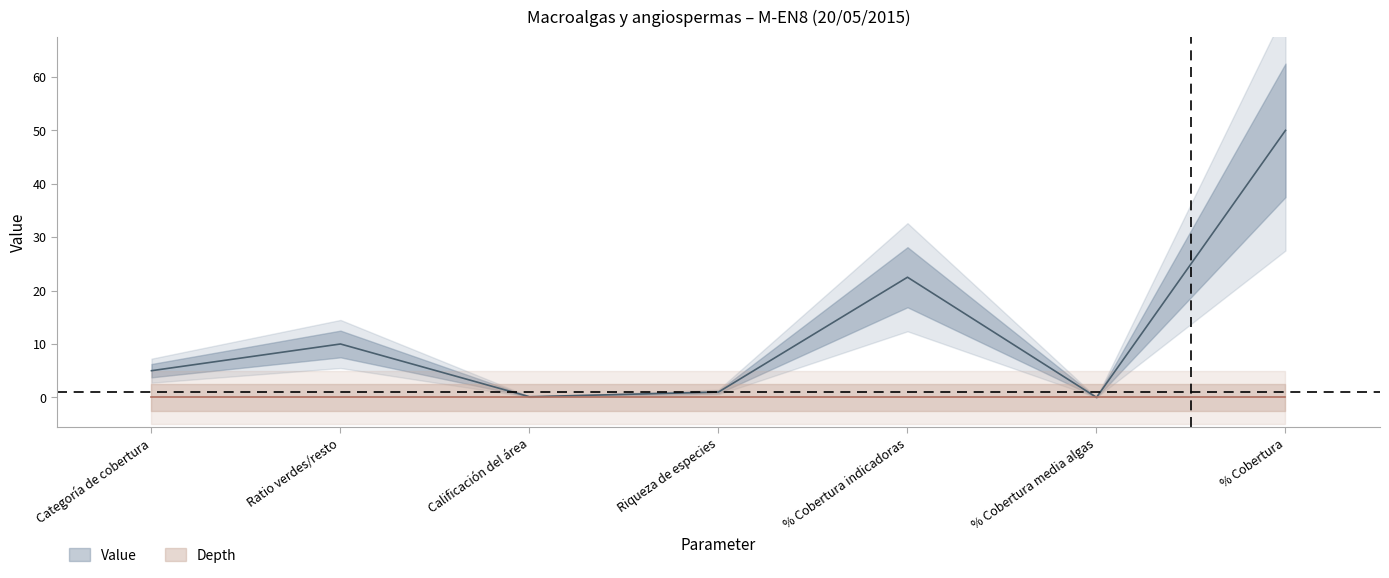

What is the label of the 7th point from the left?

% Cobertura